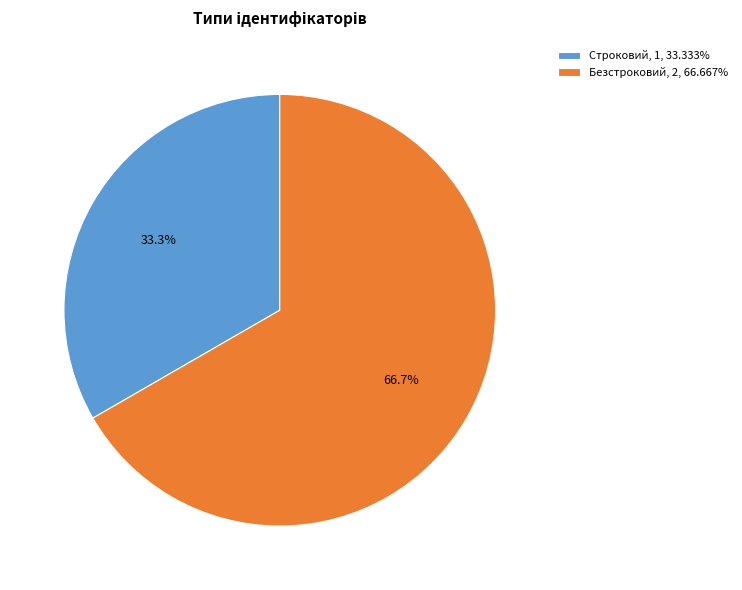

Rank the categories by value from highest to lowest.

Безстроковий, Строковий